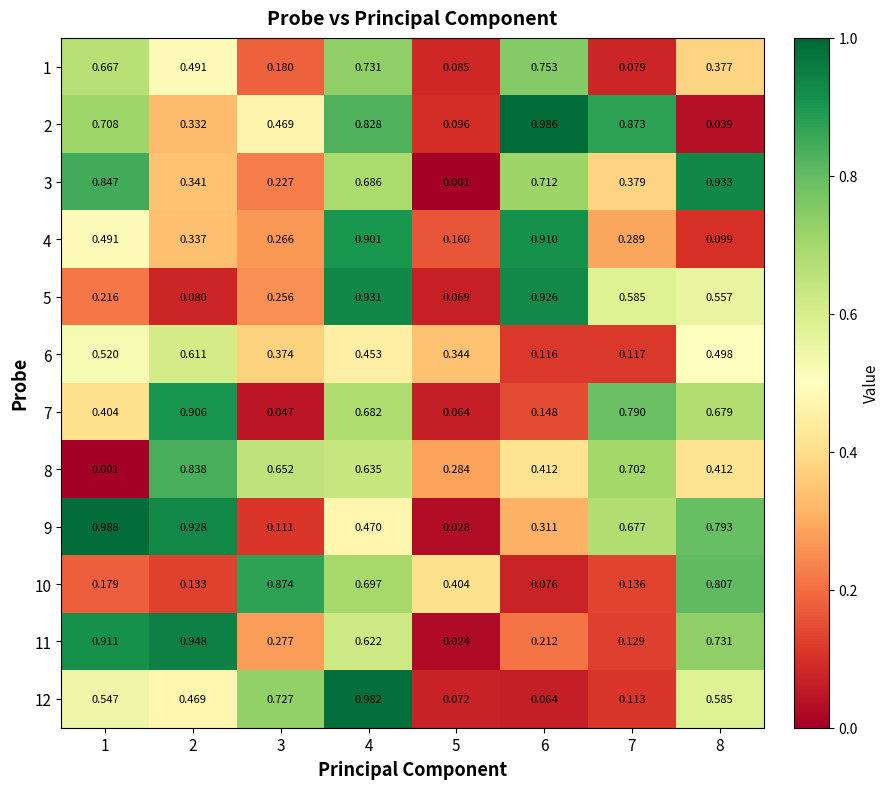

Is the value of 9 at 3 greater than the value of 6 at 1?

No